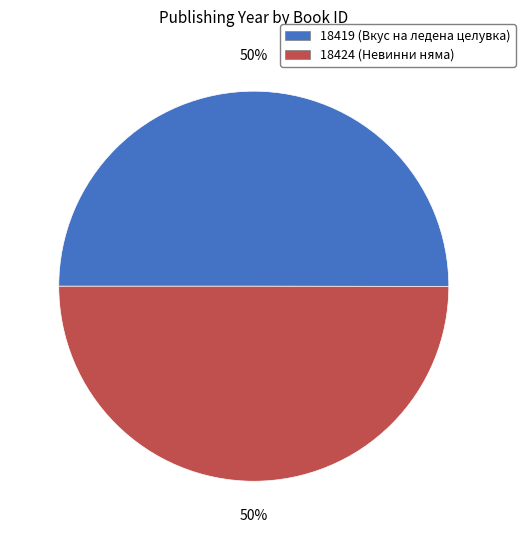

Is it true that 18424 is 64% of the pie?

False